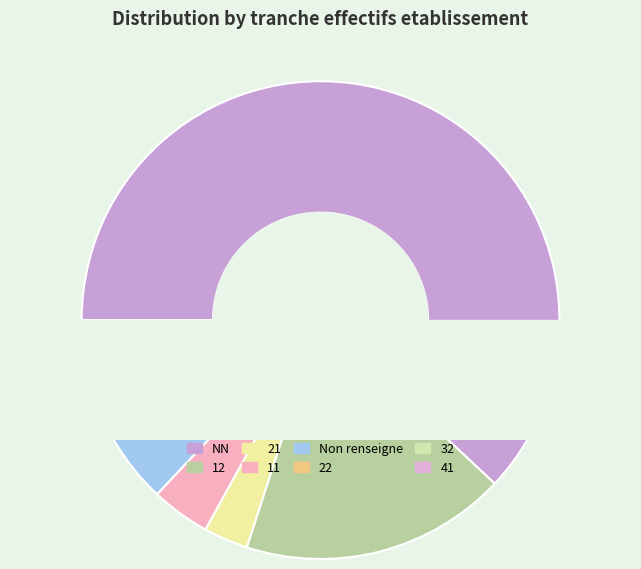

Rank the categories by value from lowest to highest.

32, 41, 22, 21, 11, , 12, NN